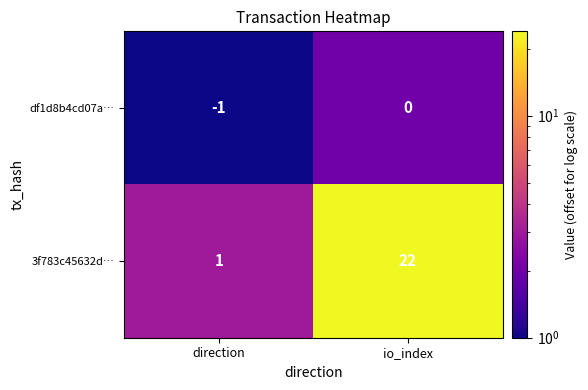

Count the number of data series in this chart.

2